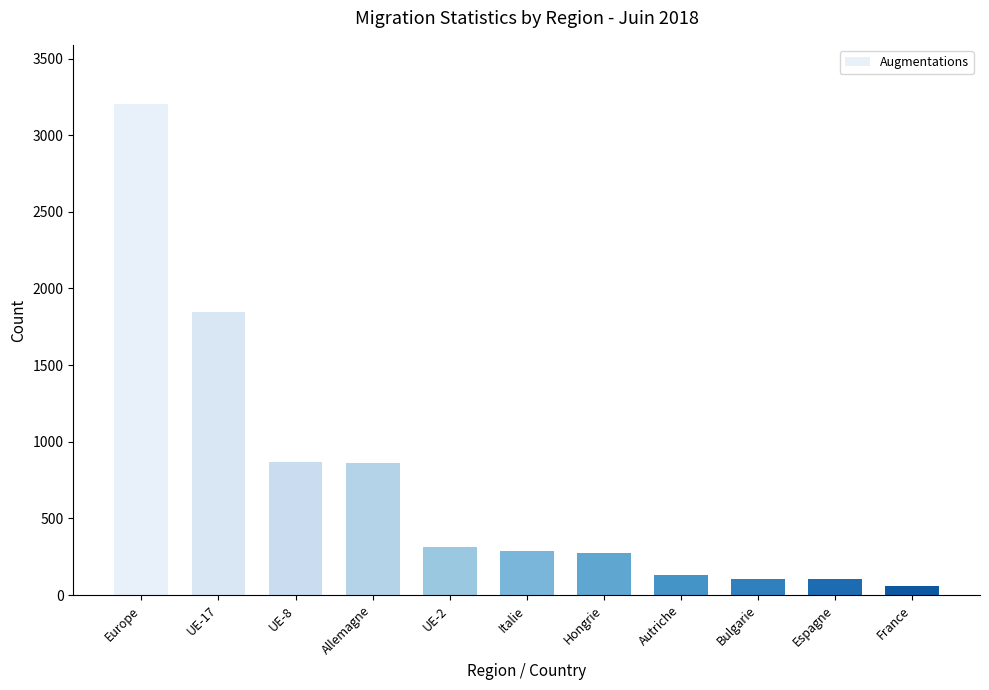

Is it true that the value at UE-2 is 547?

False